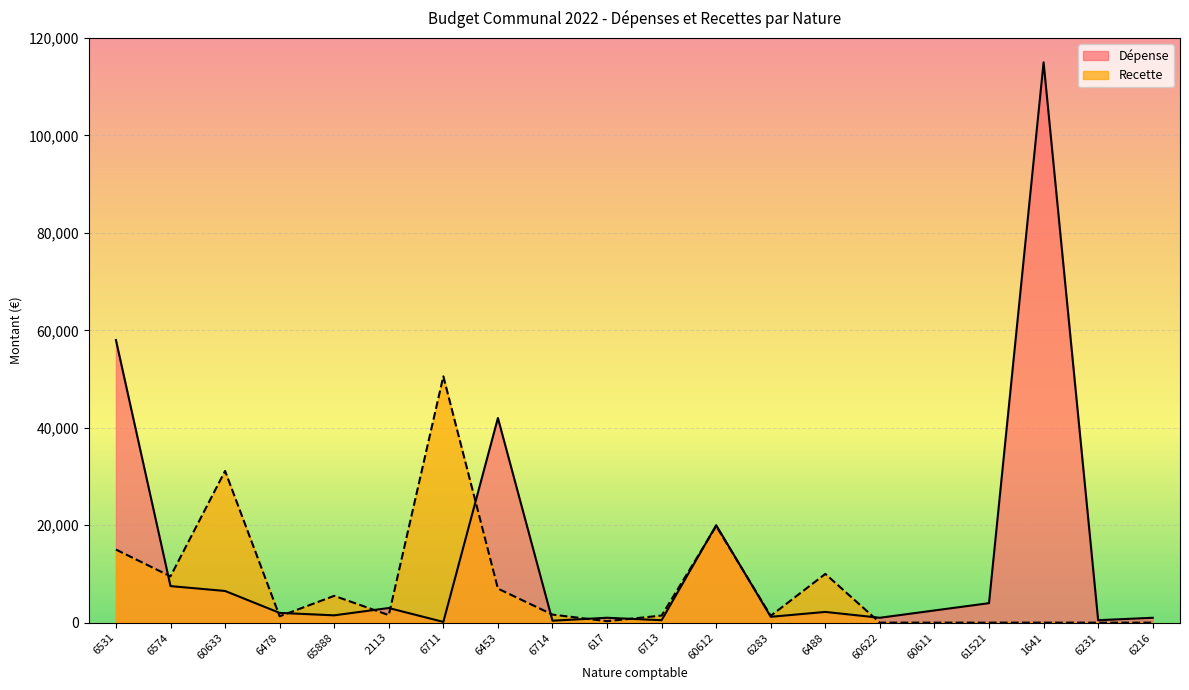

At which label is Depense closest to 57575?

6531